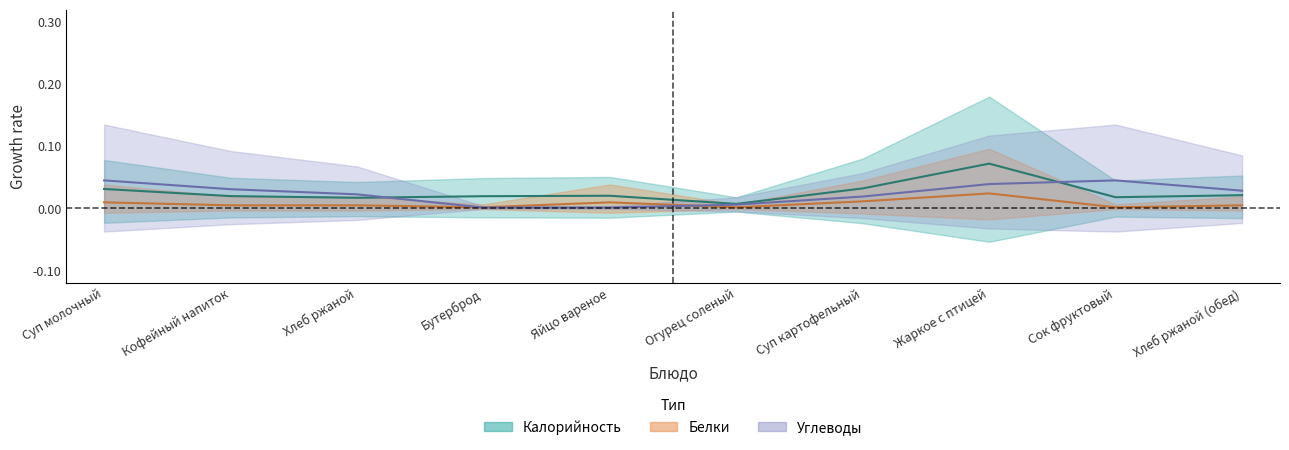

Rank the series at Огурец соленый from highest to lowest value.

Калорийность, Углеводы, Белки